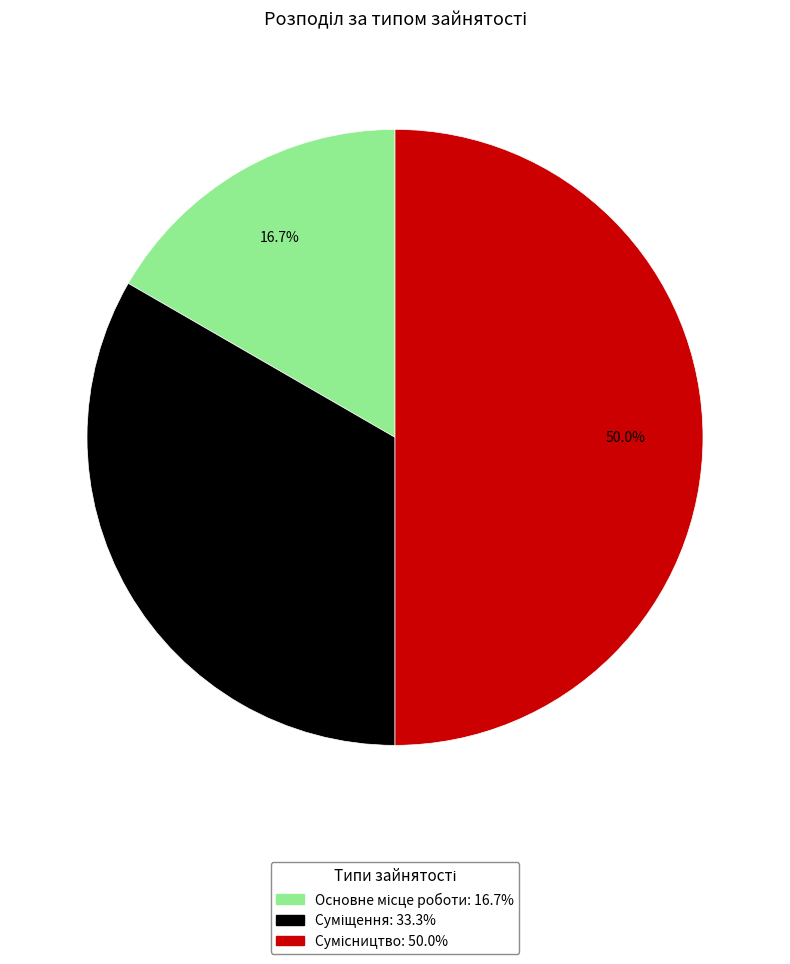

To the nearest percent, what percentage of the pie is Сумісництво?

50%